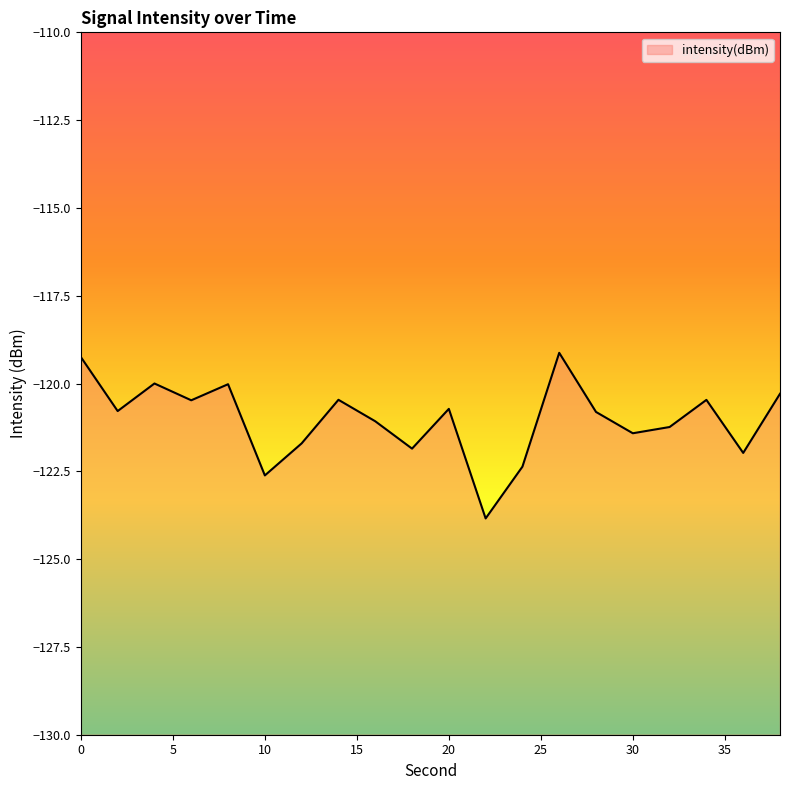

True or false: there are more than 0 points higher than both neighbors.

True